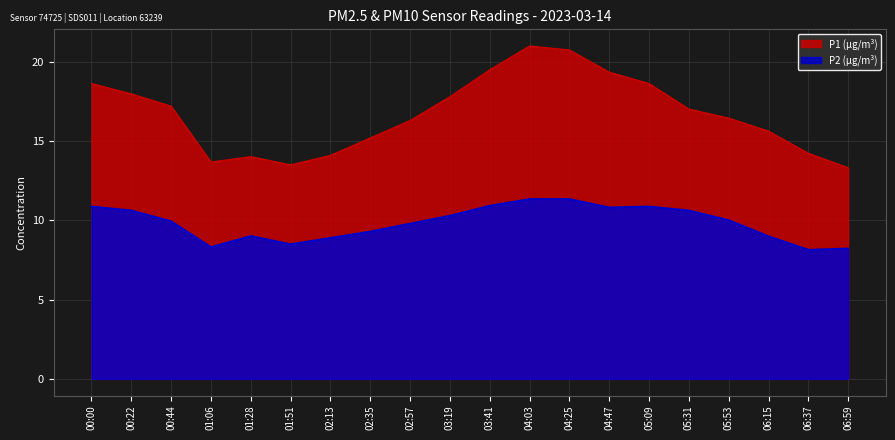

What is the label of the 11th point from the left?

03:41